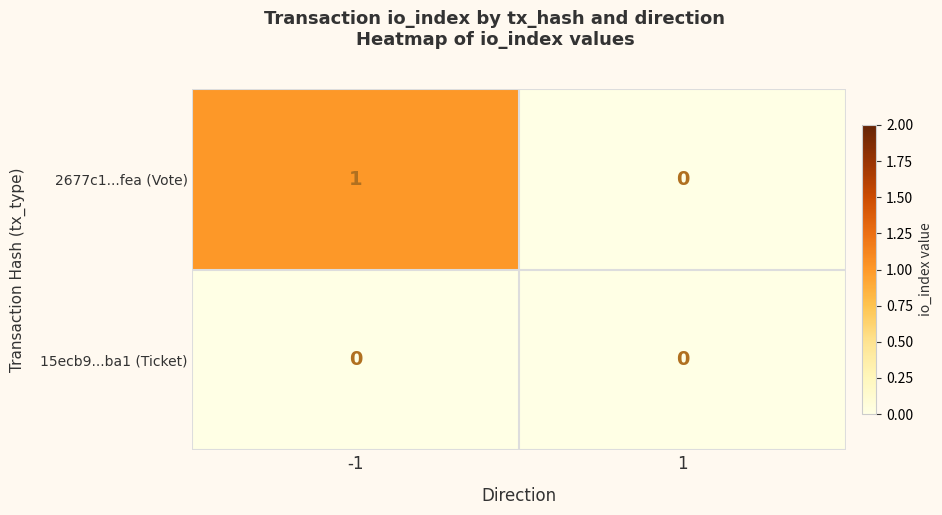

The 15ecb9...ba1 (Ticket) series shows 0 at 1. True or false?

True